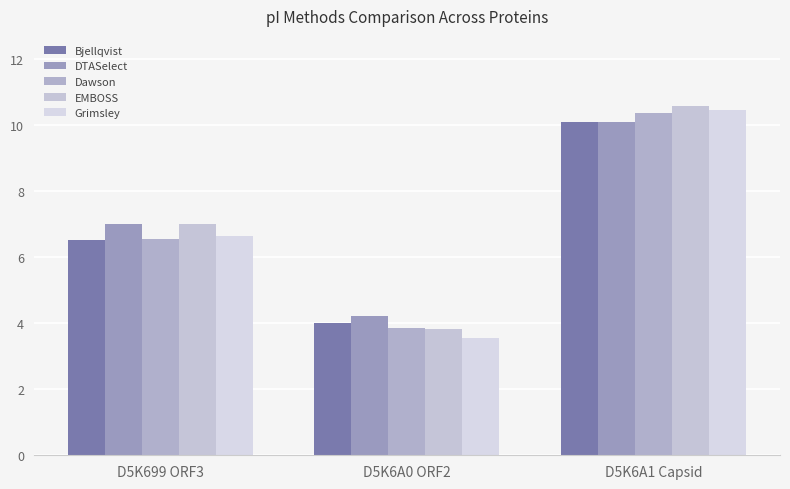

What is the label of the 2nd bar from the left?

D5K6A0 ORF2